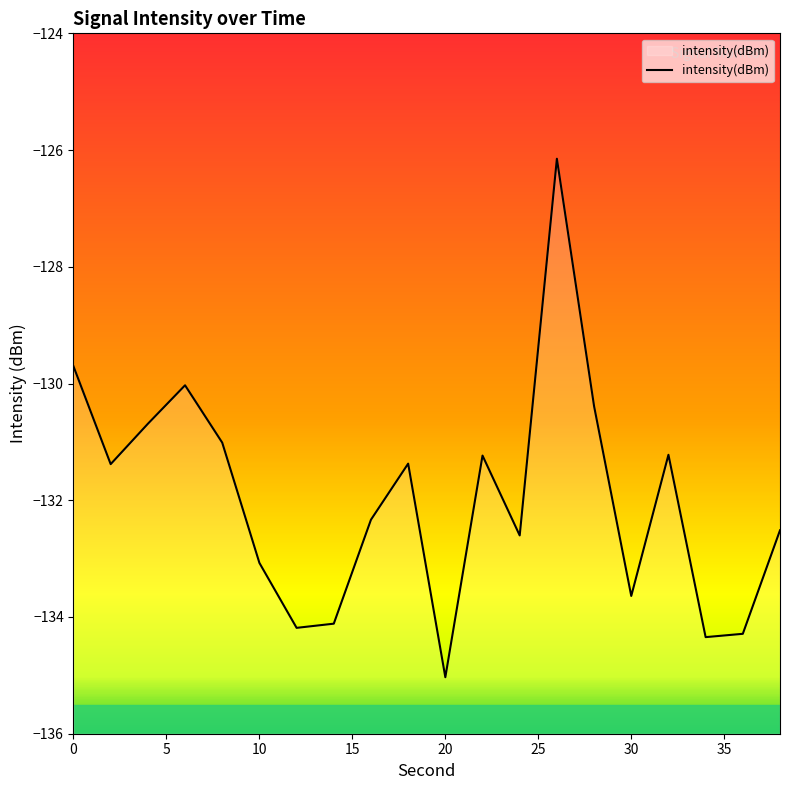

What is the minimum value shown in the chart?

-135.0